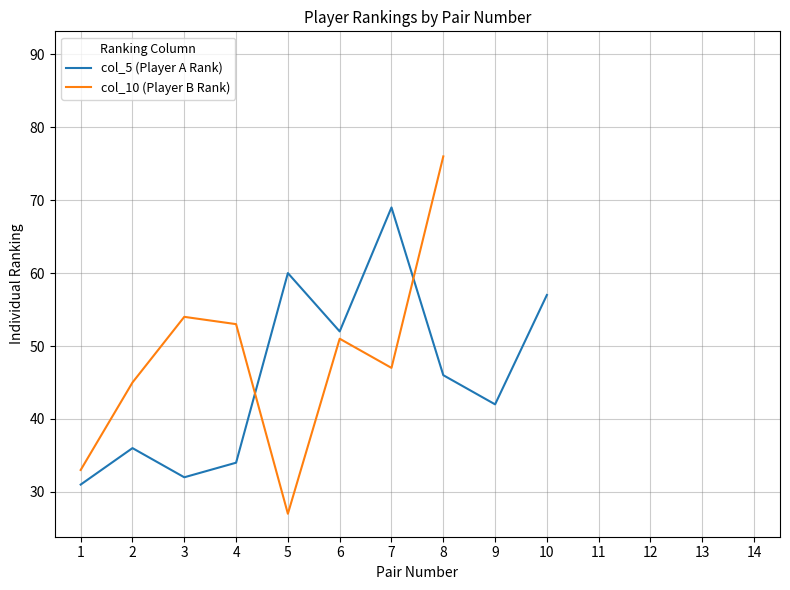

What is the value of the col_10 (Player B Rank) point at the 5th from the left?

27.0